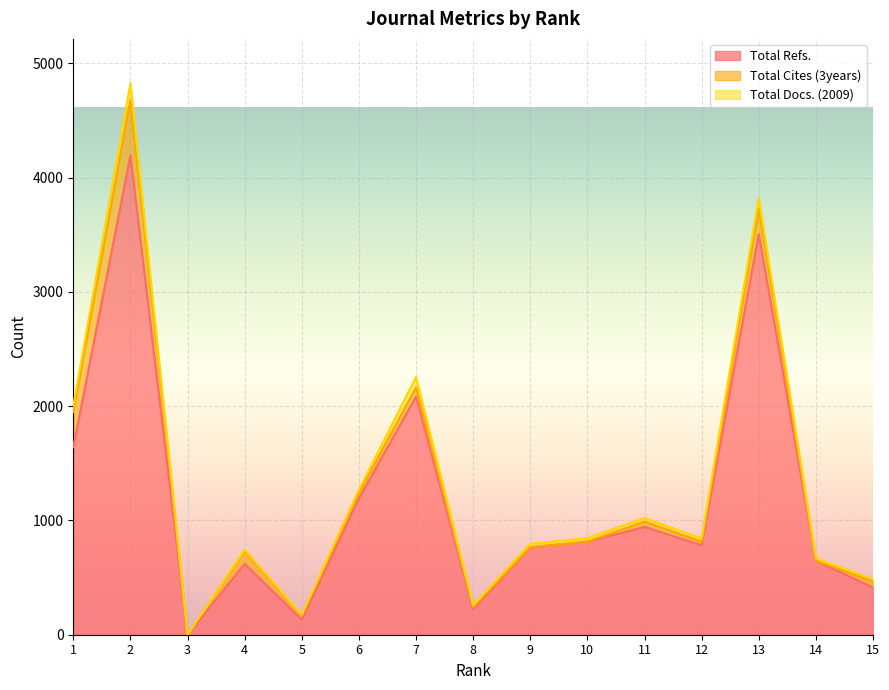

Where do Total Docs. (2009) and Total Cites (3years) first cross each other?

6 and 7